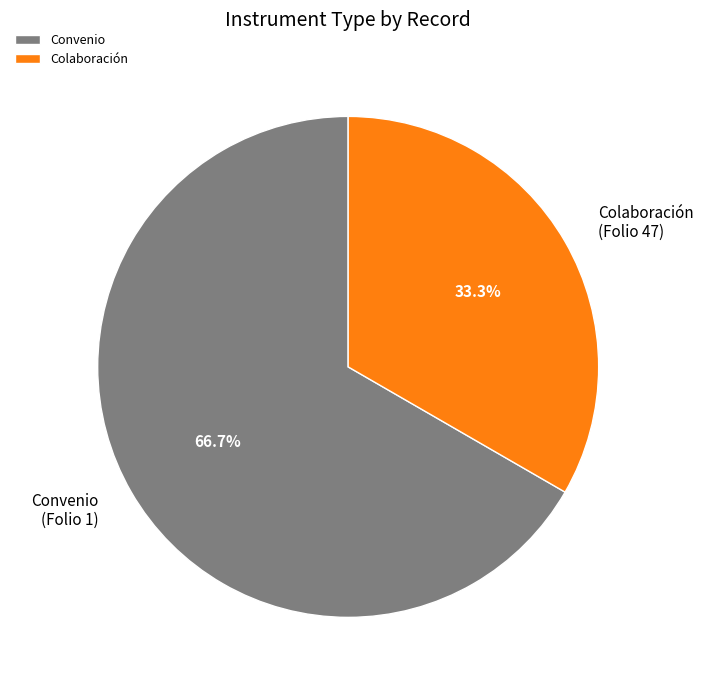

Rank the categories by value from highest to lowest.

Convenio, Colaboración